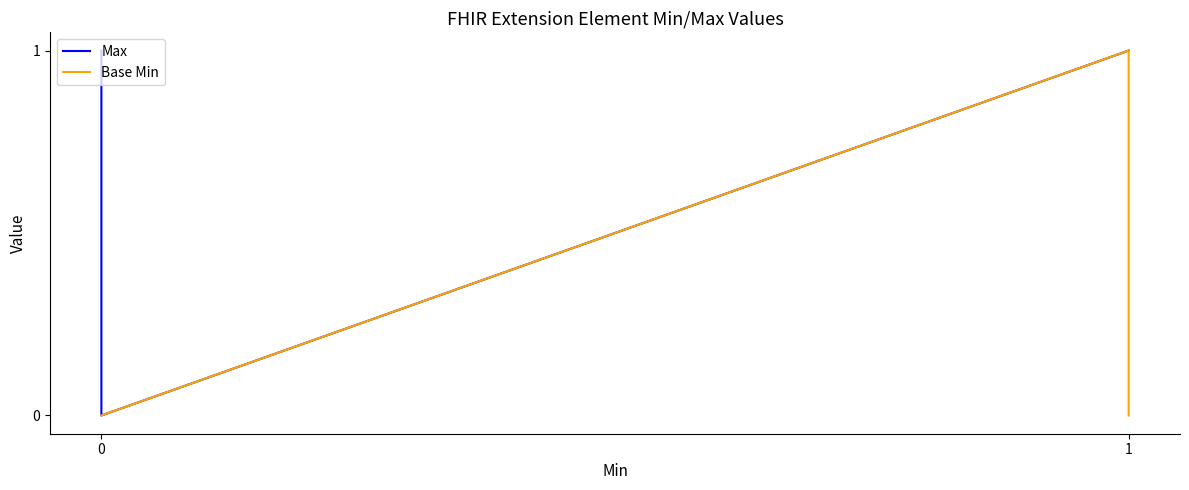

How many distinct data groups are displayed?

2